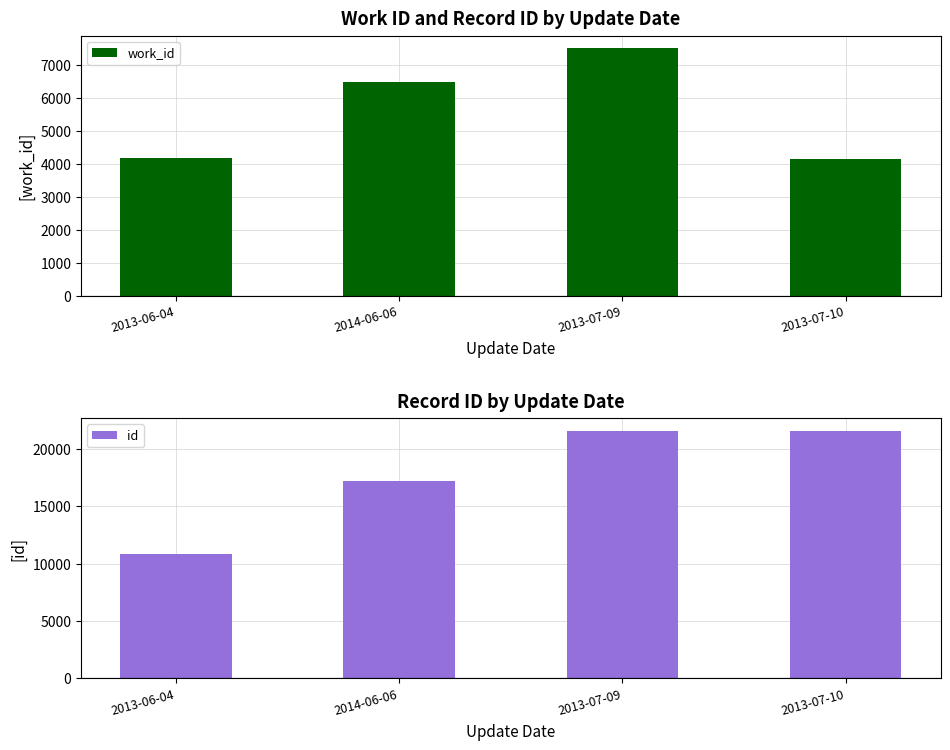

Reading right to left, transcribe all the data shown in this chart.

work_id: 2013-07-10=4136	2013-07-09=7520	2014-06-06=6479	2013-06-04=4178
id: 2013-07-10=21605	2013-07-09=21577	2014-06-06=17228	2013-06-04=10839